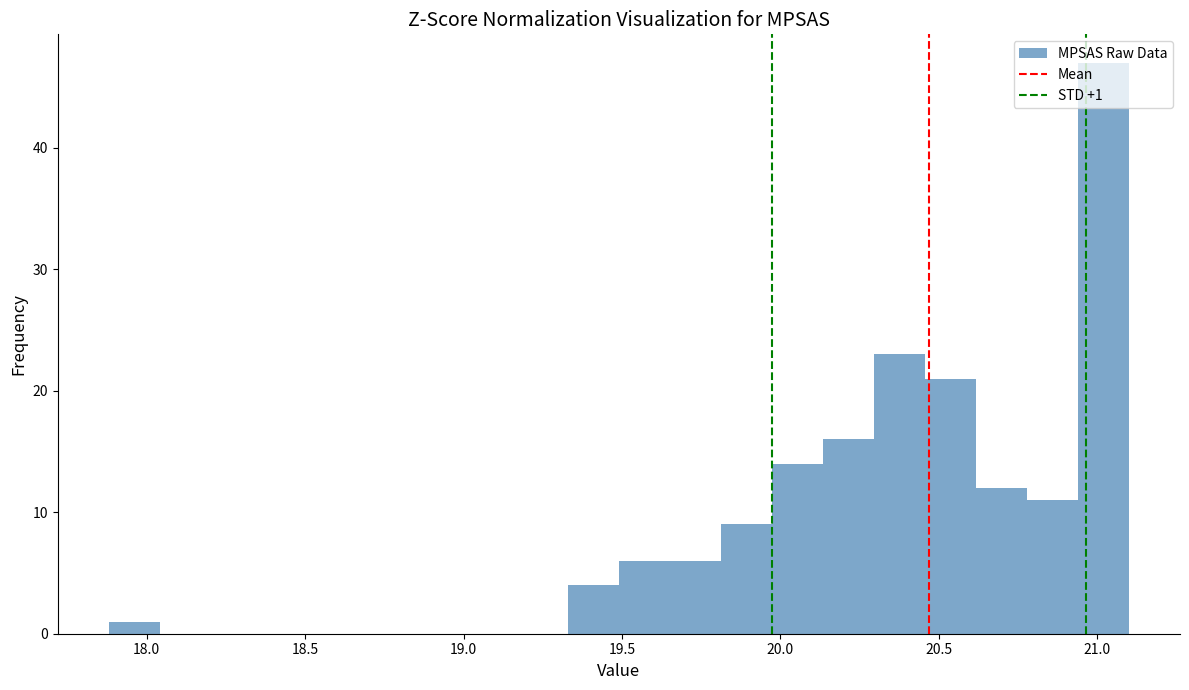

Read against the x-axis, roughly where is the centre of the tallest bar?

21.00